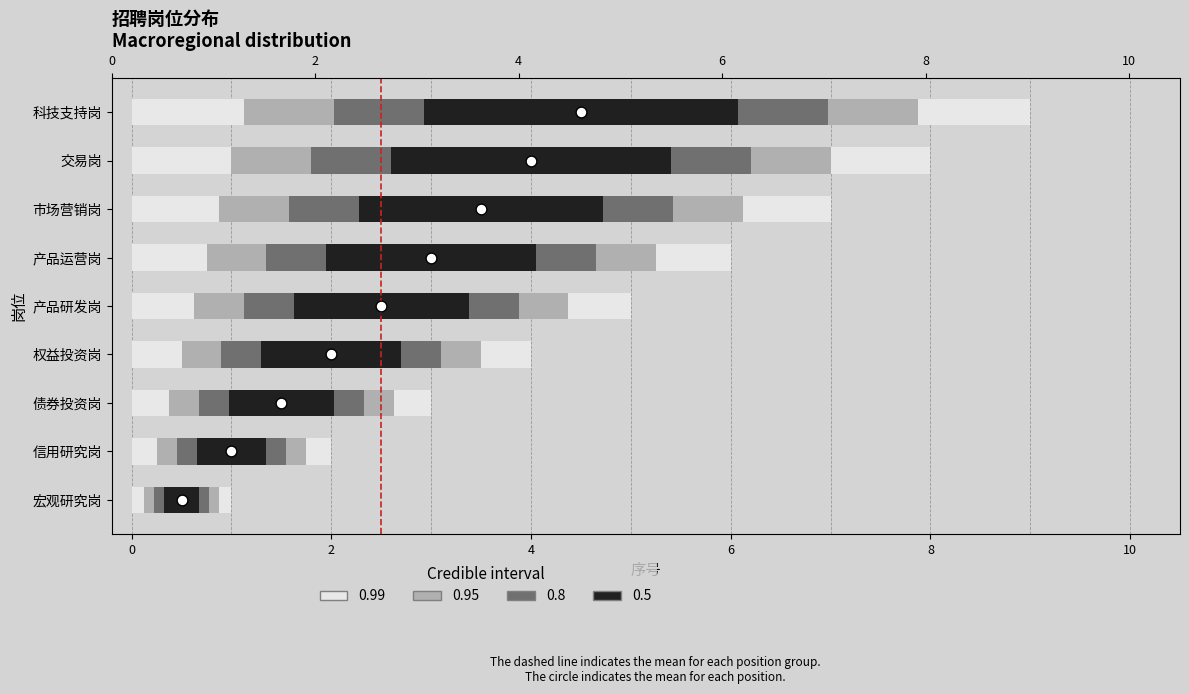

What is the change in value from 信用研究岗 to 权益投资岗?

+2